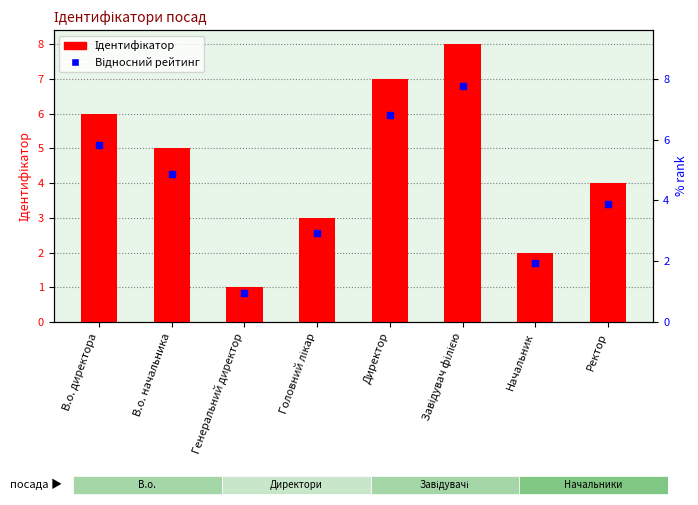

What is the change in value from Генеральний директор to Завідувач філією?

+7